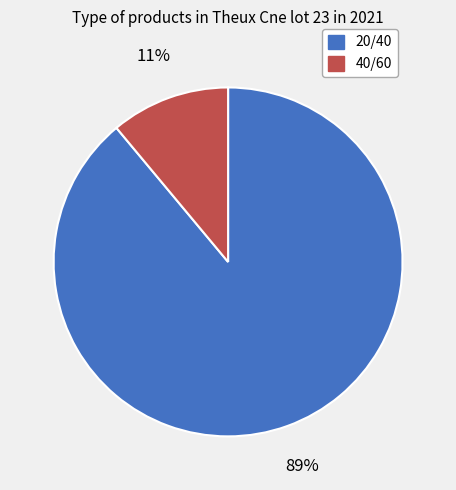

Which slice is the largest?

20/40